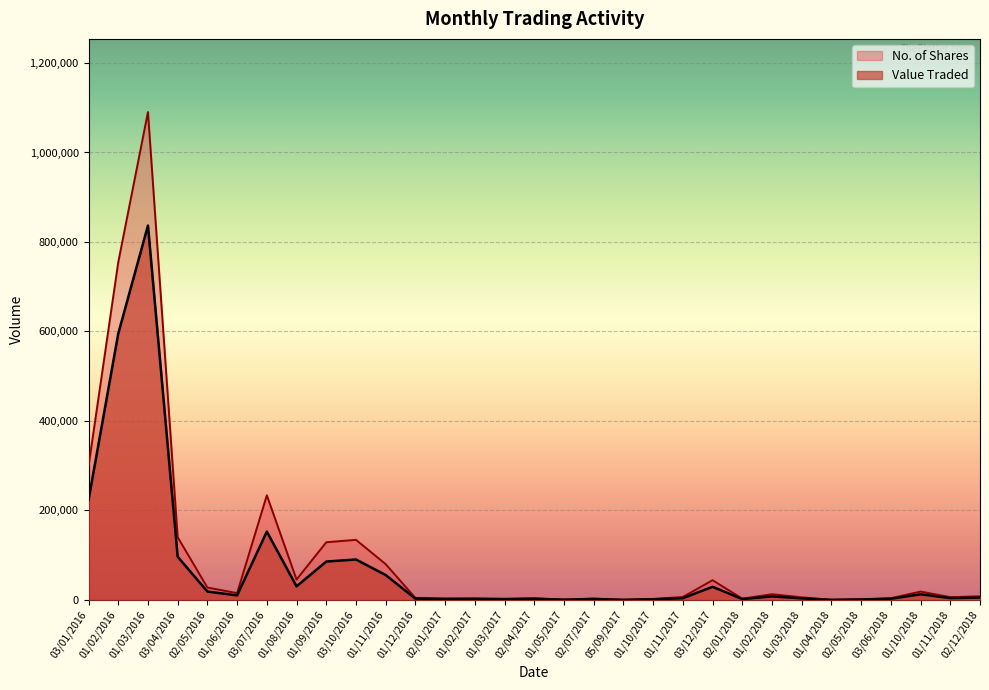

What is the label of the 3rd point from the right?

01/10/2018